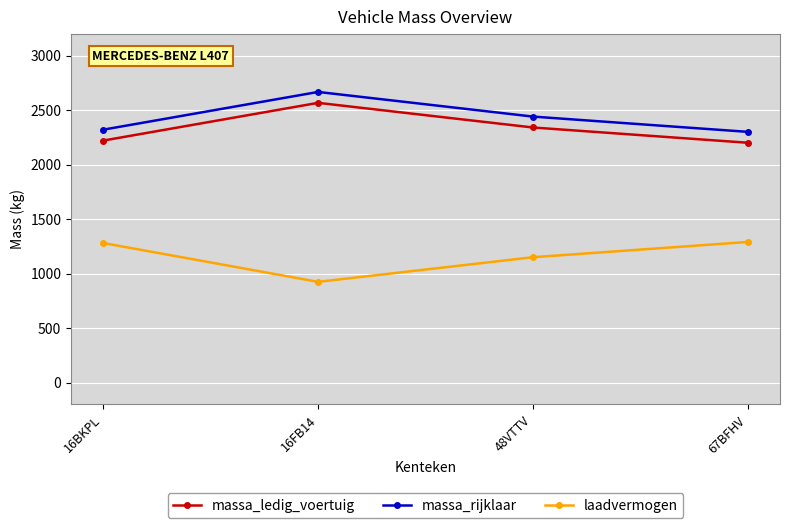

Which series has the largest total across all categories?

massa_rijklaar